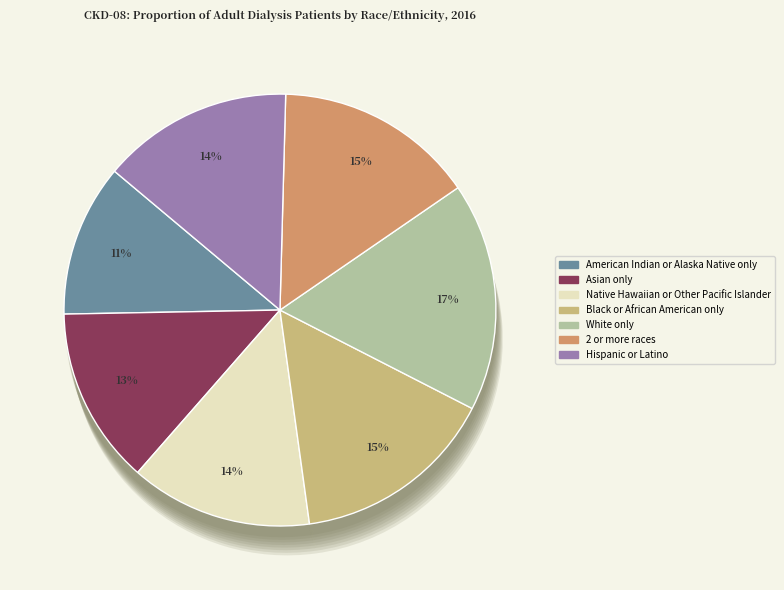

Is it true that Black or African American only is 15% of the pie?

True